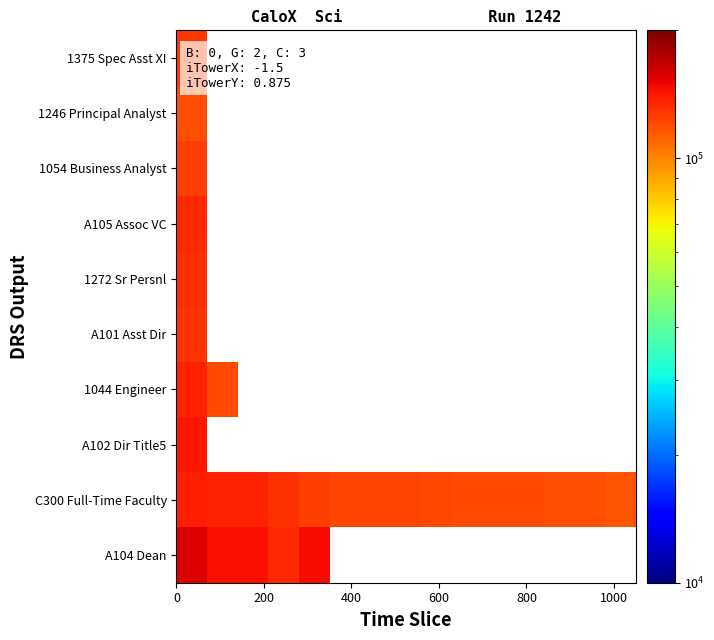

At how many categories does at least one series exceed 138860?

4